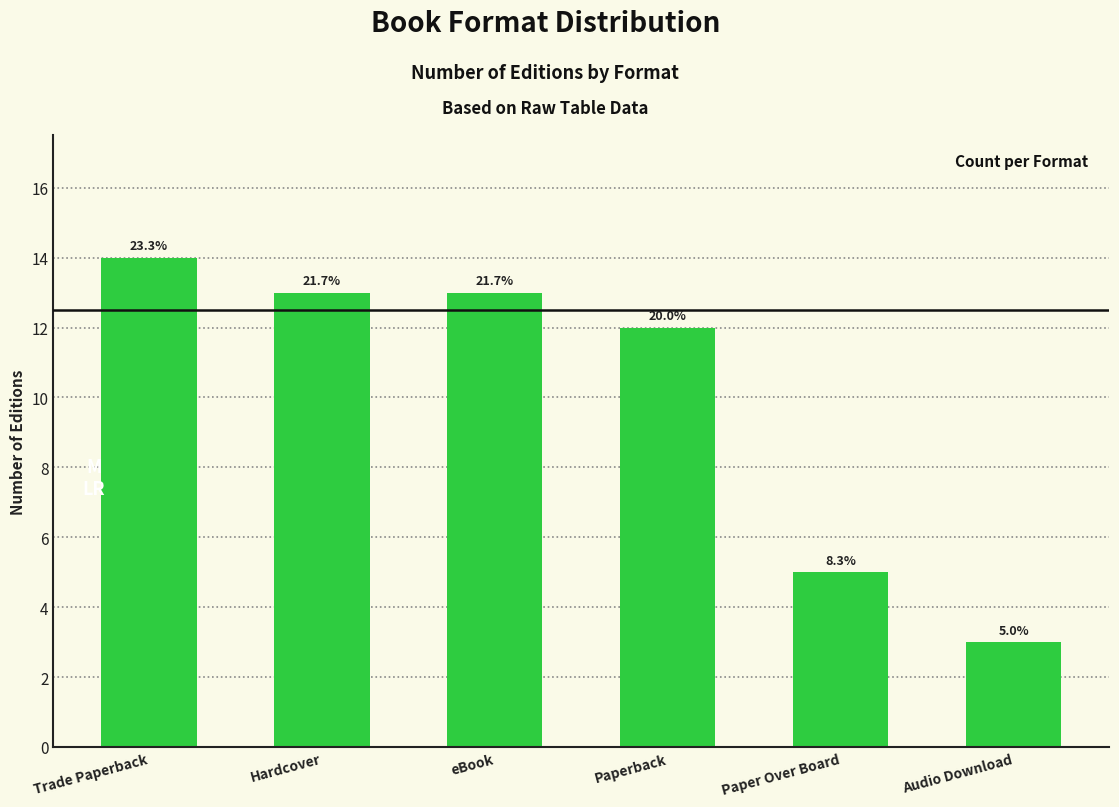

Reading left to right, list all the values displayed in this chart.

Trade Paperback=14	Hardcover=13	eBook=13	Paperback=12	Paper Over Board=5	Audio Download=3